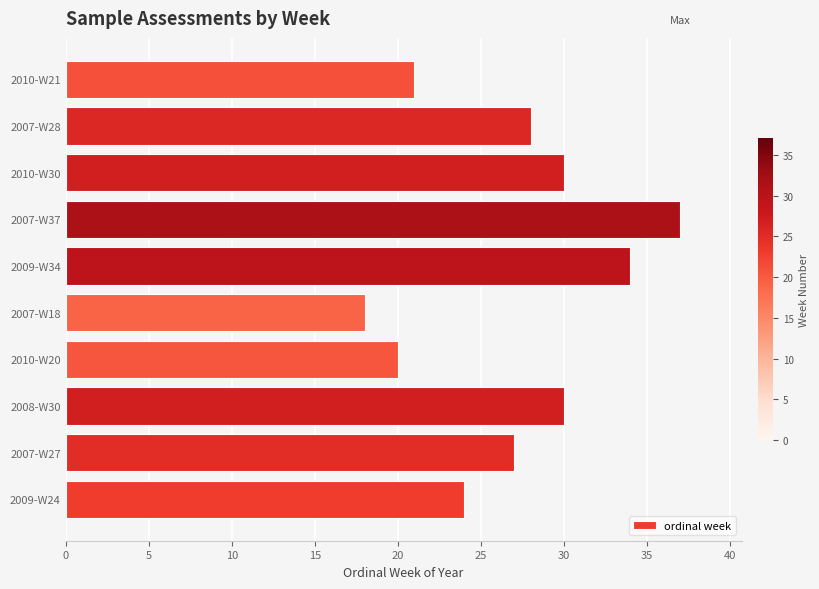

Are the bars horizontal?

Yes